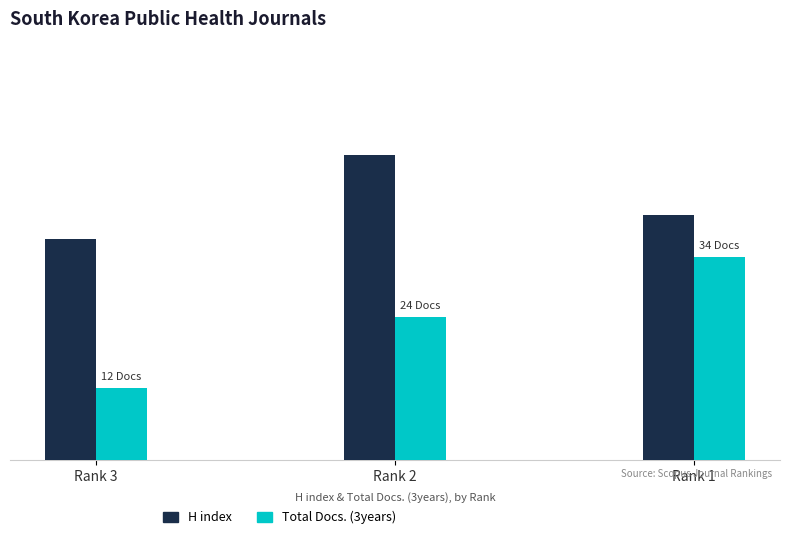

What is the sum of the H index values at Rank 1 and Rank 3?

78